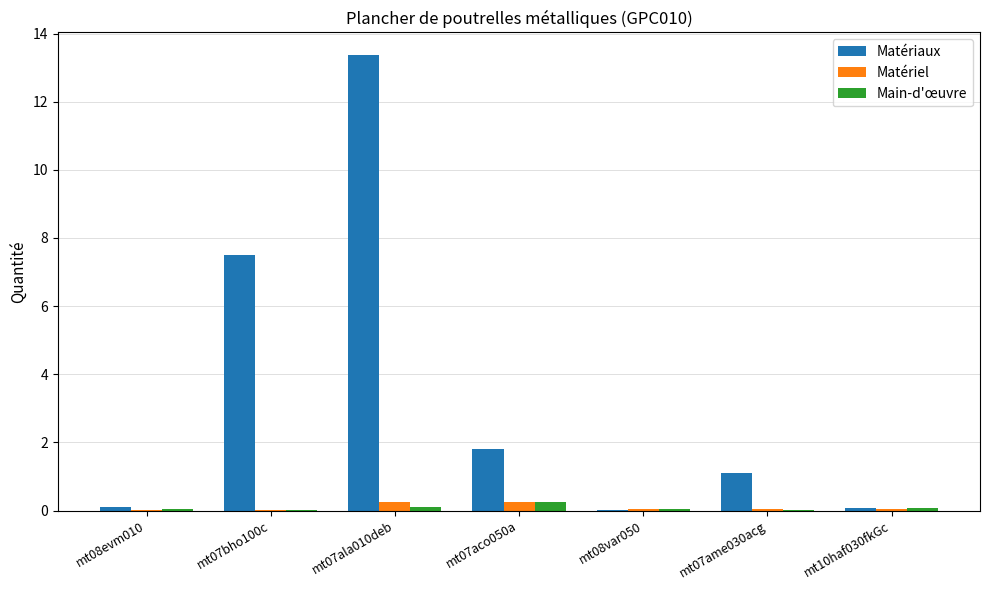

What is the sum of all Main-d'œuvre values?

0.6